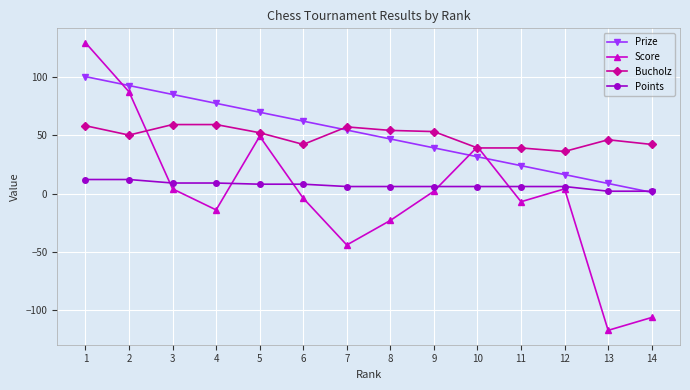

How many data points in Score are less than 2?

7